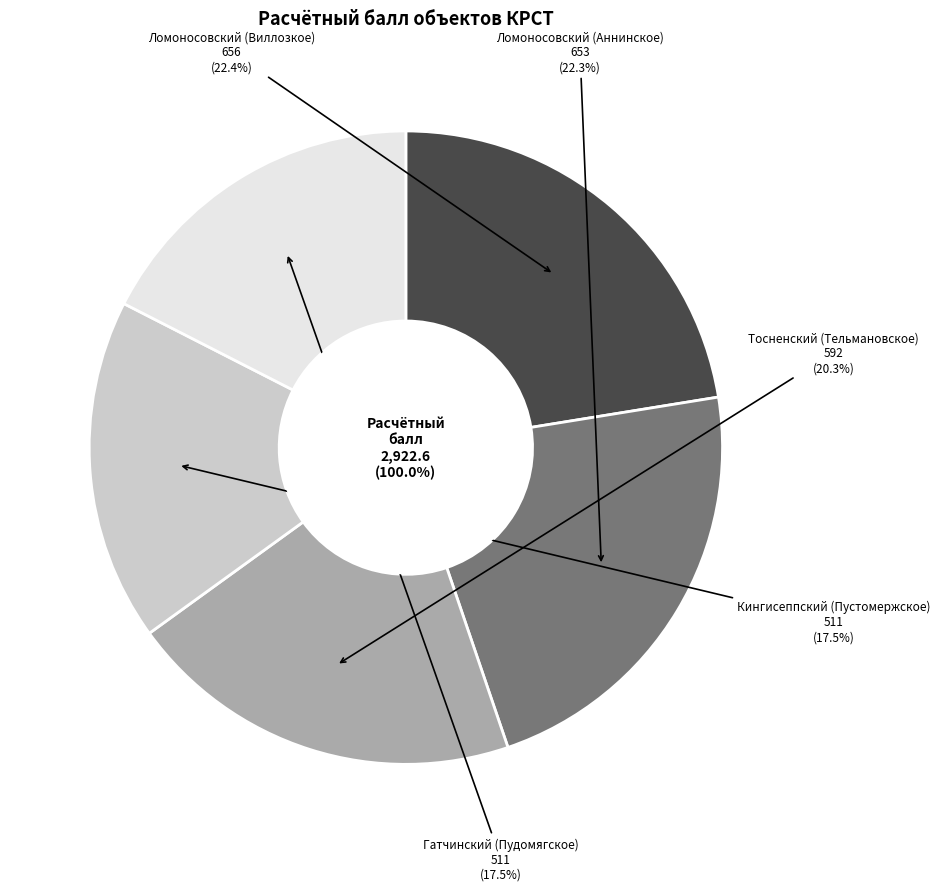

How many segments does this pie chart have?

5